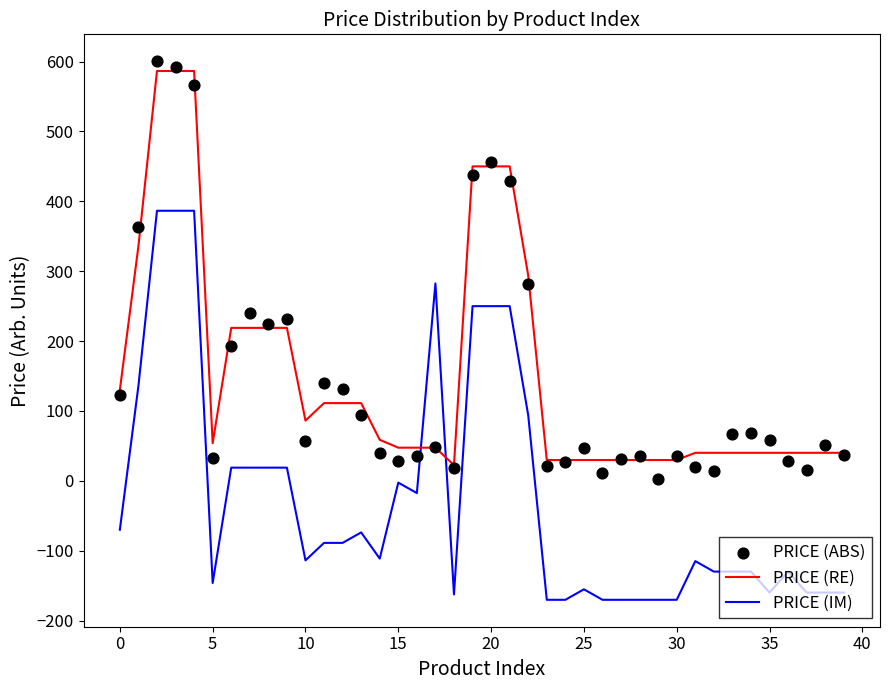

True or false: PRICE (IM) and PRICE (RE) intersect in this chart.

True